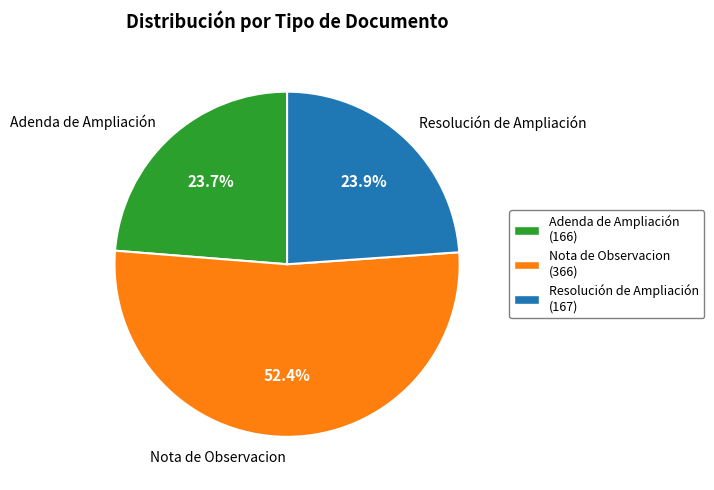

To the nearest percent, what portion does Nota de Observacion represent?

52%